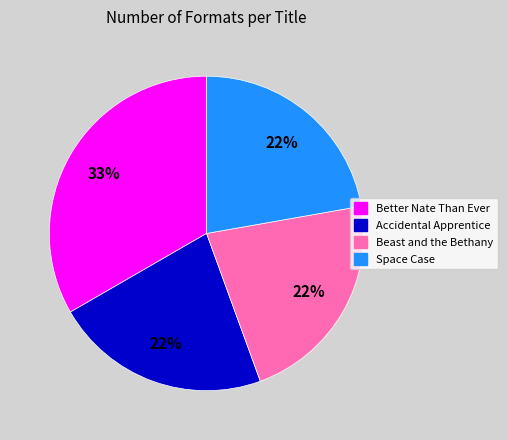

To the nearest percent, what percentage of the pie is Beast and the Bethany?

22%